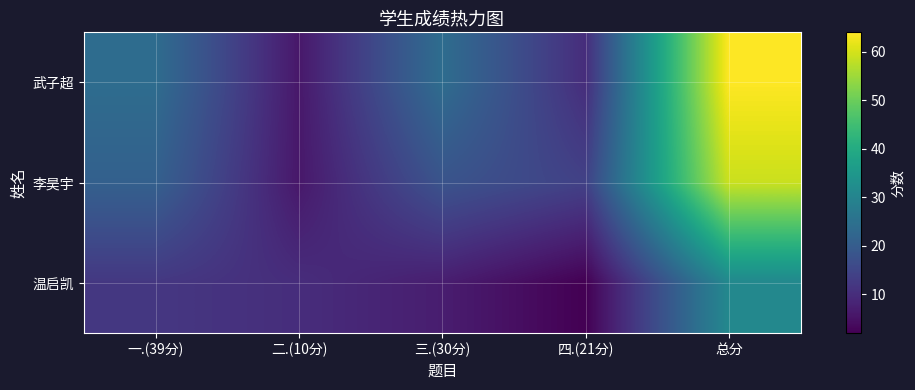

What is the maximum value shown in the chart?

64